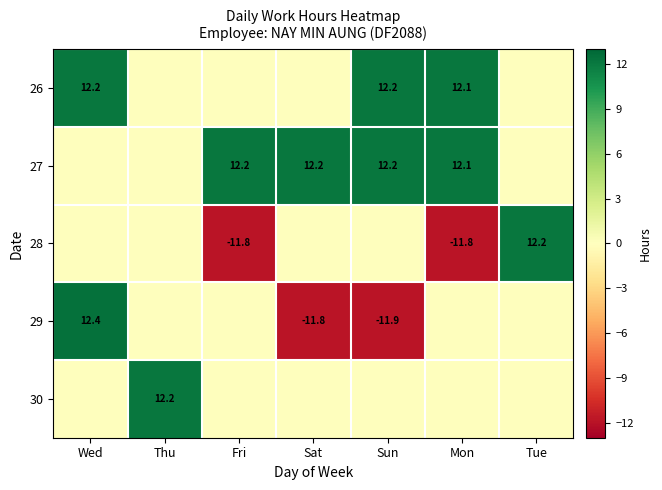

What is the total value across all series at Mon?

12.4